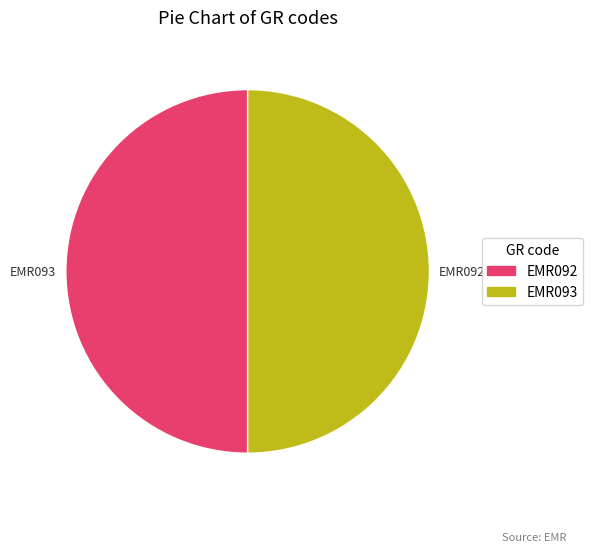

Is it true that EMR093 is 43% of the pie?

False